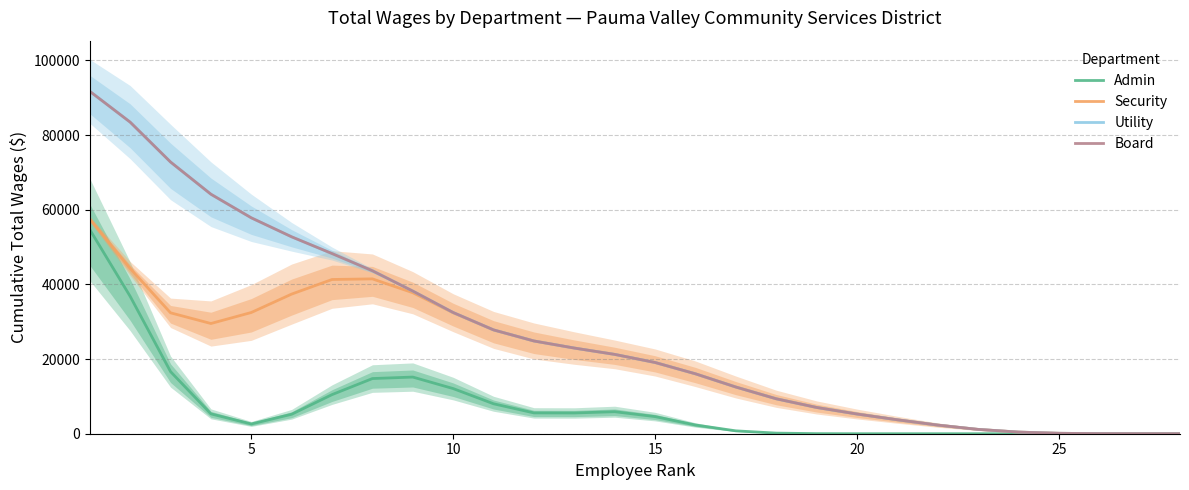

The Security series shows 1948.1 at 22. True or false?

False